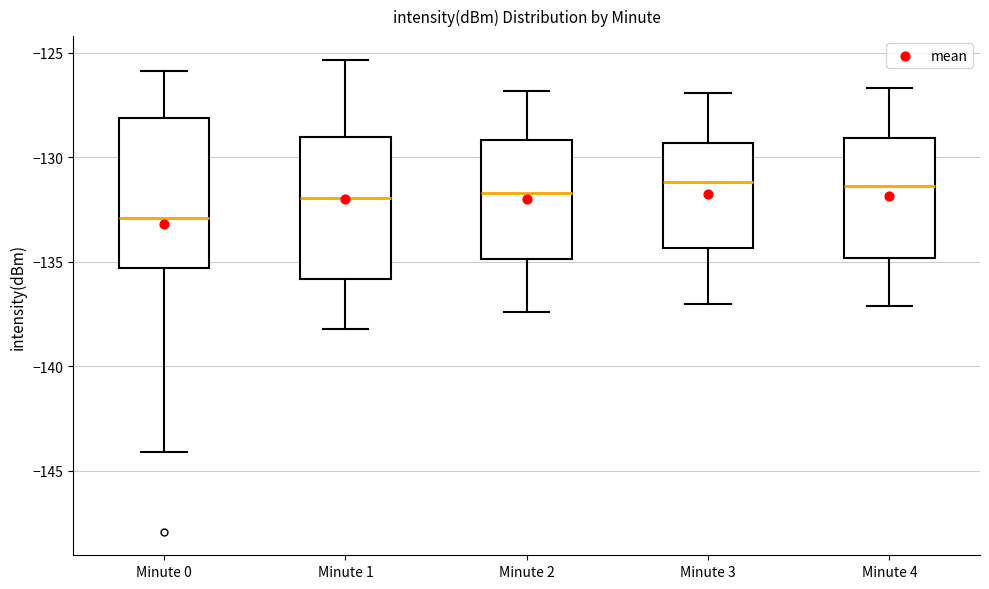

Reading left to right, transcribe this box plot: for each box, give where its median line is, the range the box spans, and where its two whiskers end, as read against the y-axis. The values are not printed on the chart, so give them approximately, as read against the axis.

Minute 0: median -133.0, box -135.5 to -128.0, whiskers -144.0 to -126.0
Minute 1: median -132.0, box -136.0 to -129.0, whiskers -138.0 to -125.5
Minute 2: median -131.5, box -135.0 to -129.0, whiskers -137.5 to -127.0
Minute 3: median -131.0, box -134.5 to -129.5, whiskers -137.0 to -127.0
Minute 4: median -131.5, box -135.0 to -129.0, whiskers -137.0 to -126.5